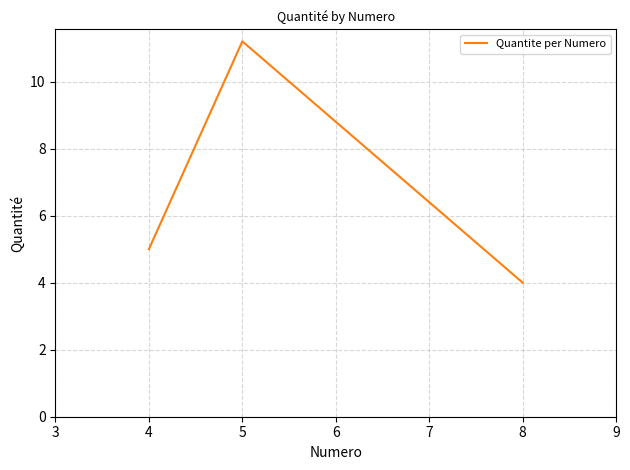

How many series are shown in this chart?

1